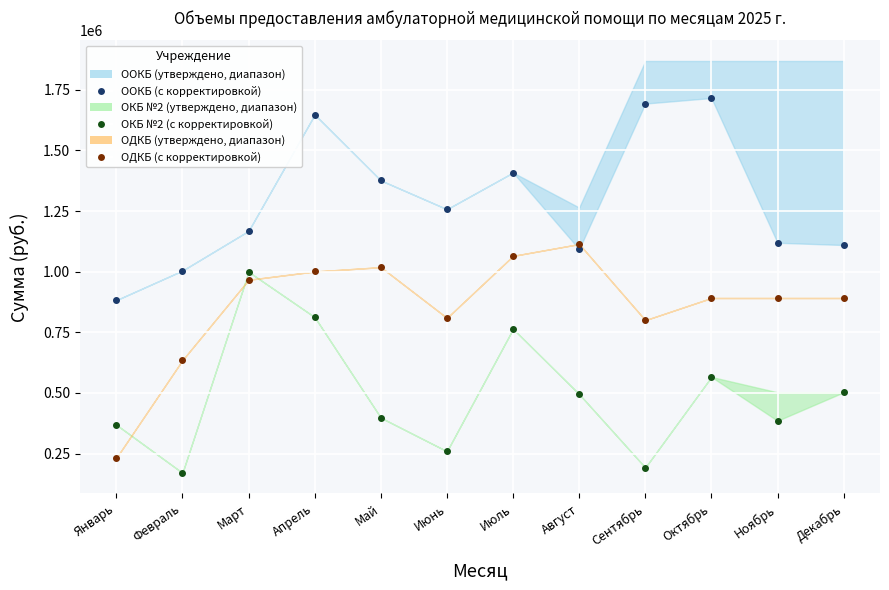

Rank the categories by ООКБ (с корректировкой) value from highest to lowest.

Октябрь, Сентябрь, Апрель, Июль, Май, Июнь, Март, Ноябрь, Декабрь, Август, Февраль, Январь